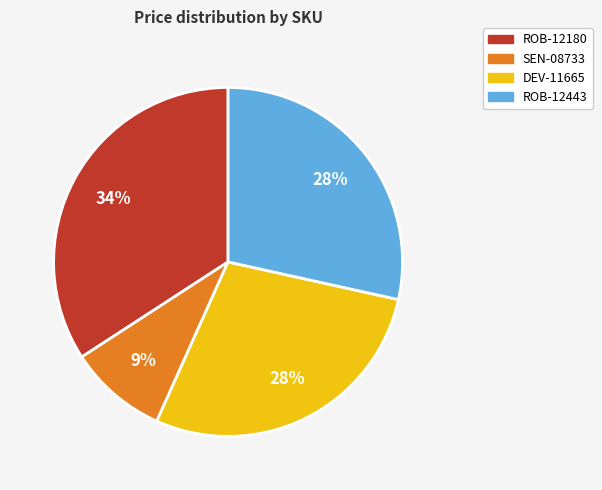

The SEN-08733 slice represents 9% of the pie. True or false?

True